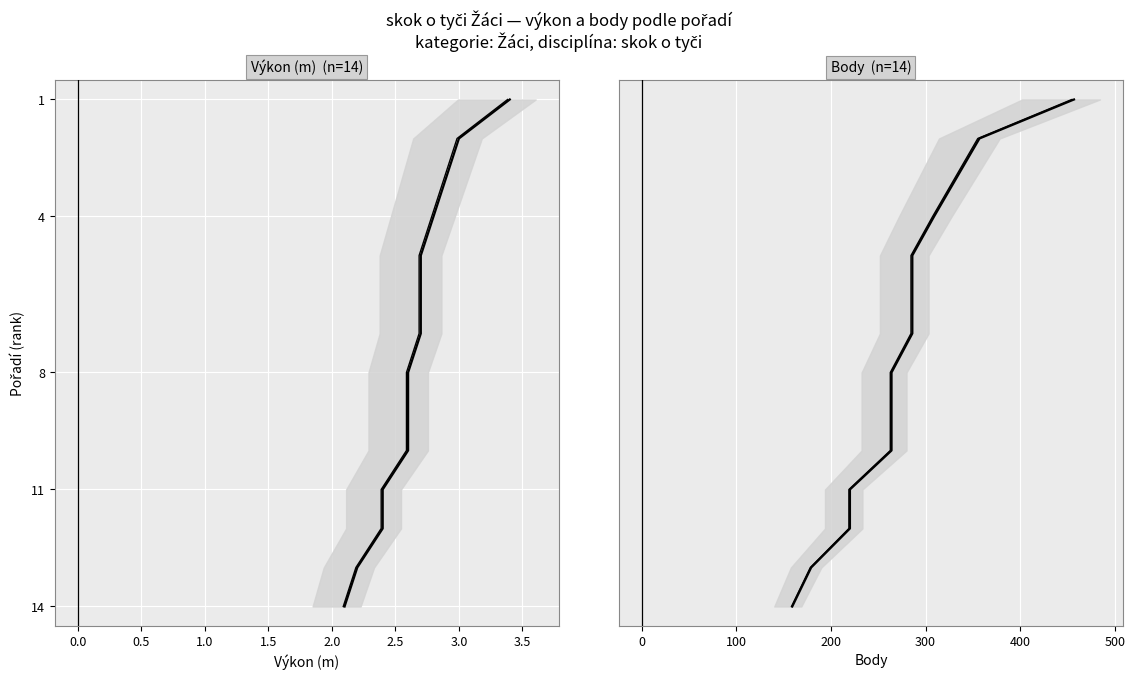

True or false: Výkon (2) has more than 1 interior local peaks.

False